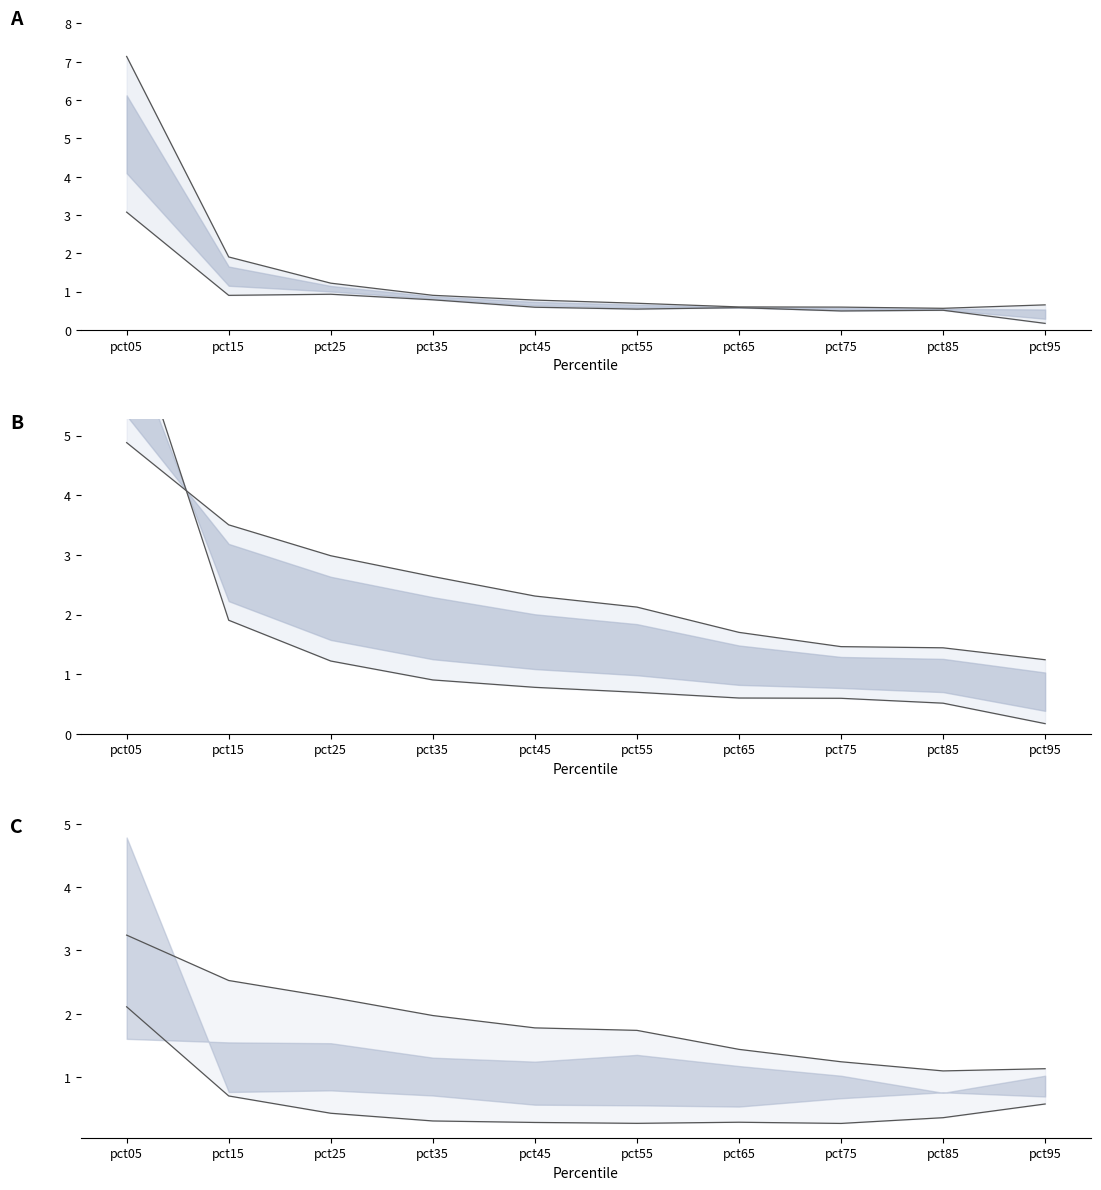

Is it true that Mar lower equals 0.4 at pct25?

True